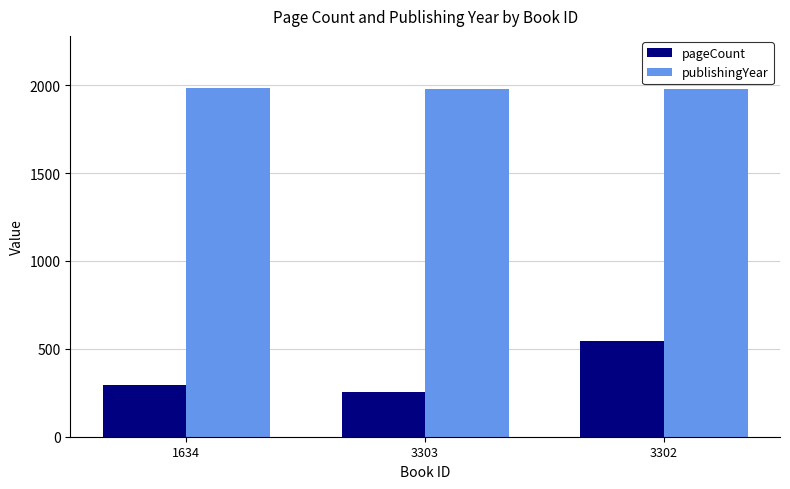

Rank the series by their average value, from highest to lowest.

publishingYear, pageCount